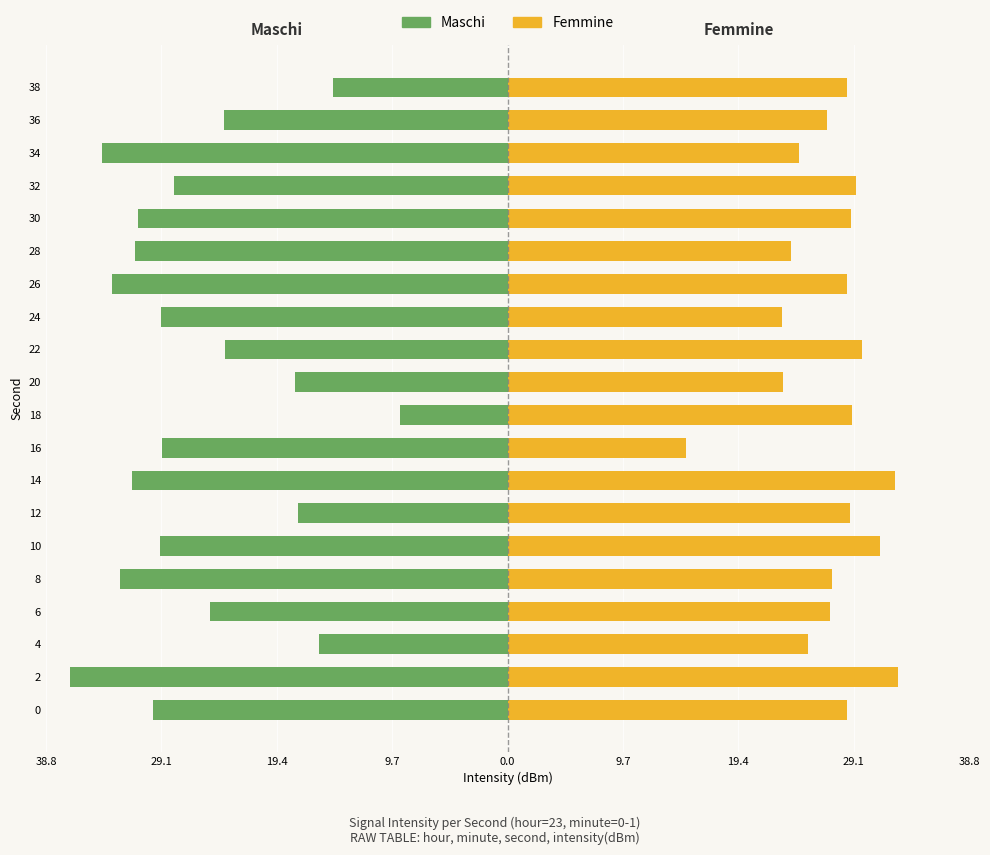

How many series are shown in this chart?

2